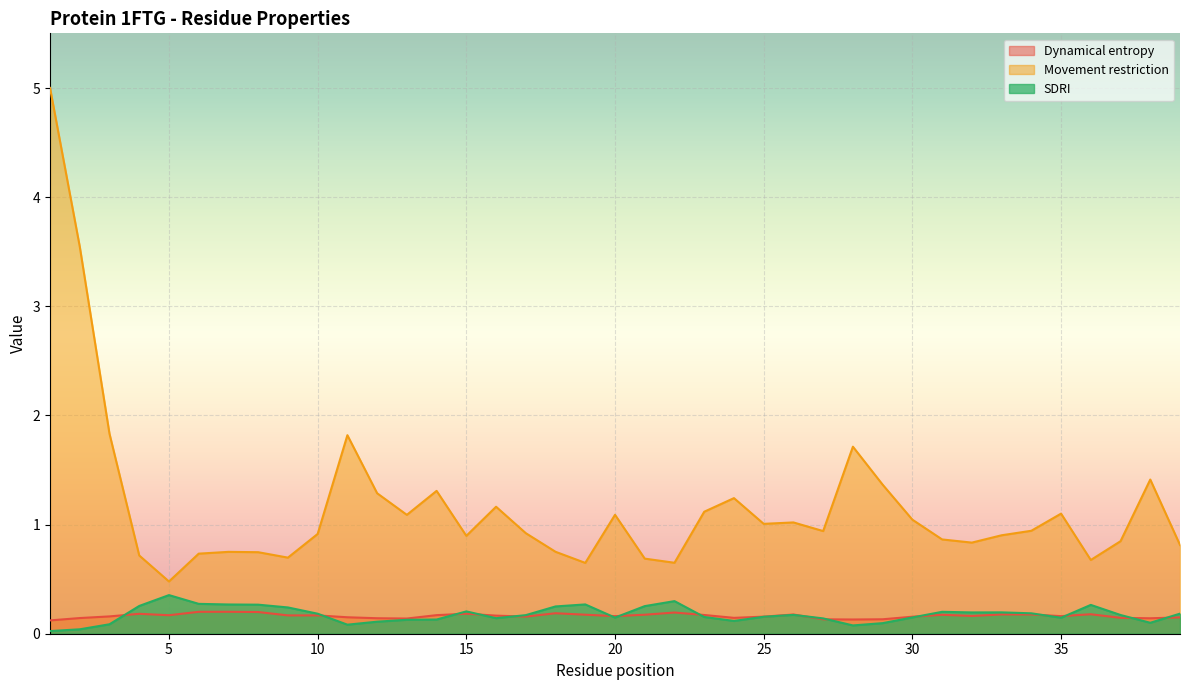

Which series has the largest range (max minus min)?

Movement restriction